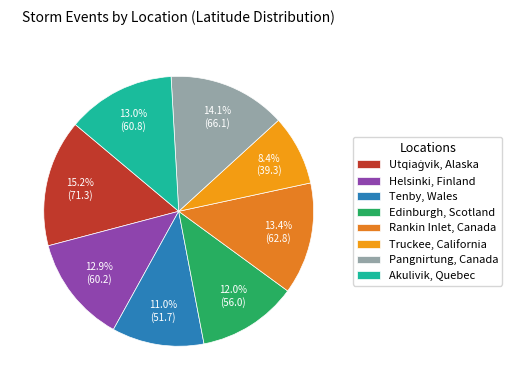

Rank the categories by value from highest to lowest.

Utqiaġvik, Alaska, Pangnirtung, Canada, Rankin Inlet, Canada, Akulivik, Quebec, Helsinki, Finland, Edinburgh, Scotland, Tenby, Wales, Truckee, California